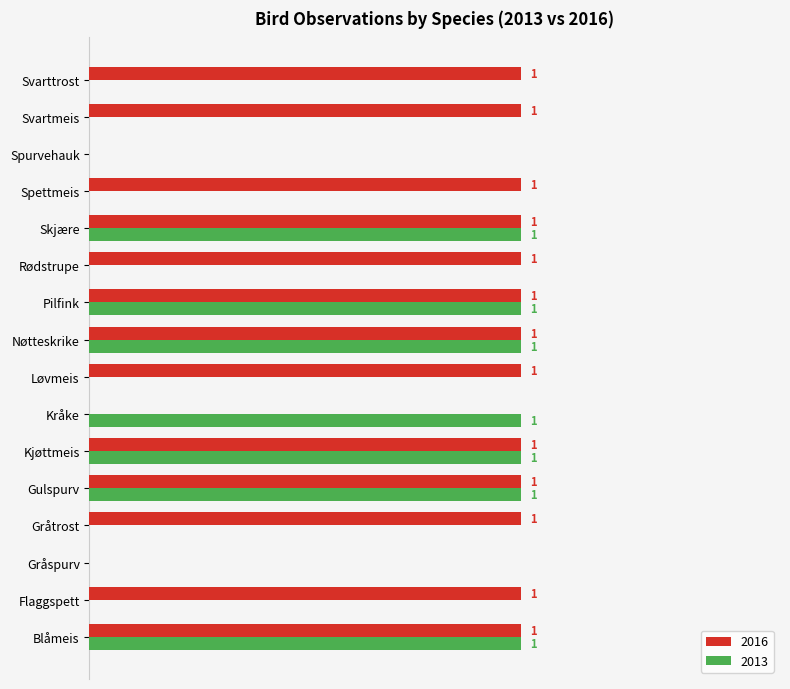

Is the value of 2016 at Spettmeis greater than the value of 2013 at Spurvehauk?

Yes